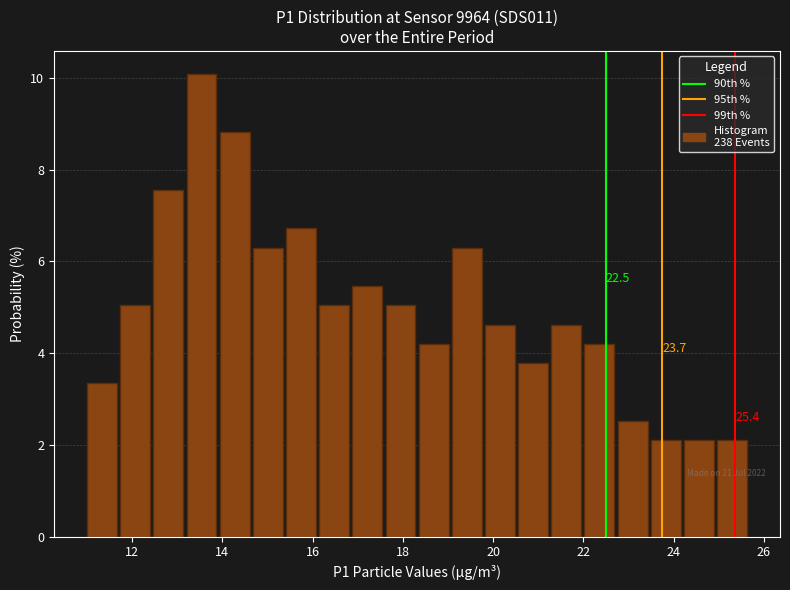

Around what value on the x-axis is the tallest bar? Give the approximate position of its centre, as read against the axis.

13.6